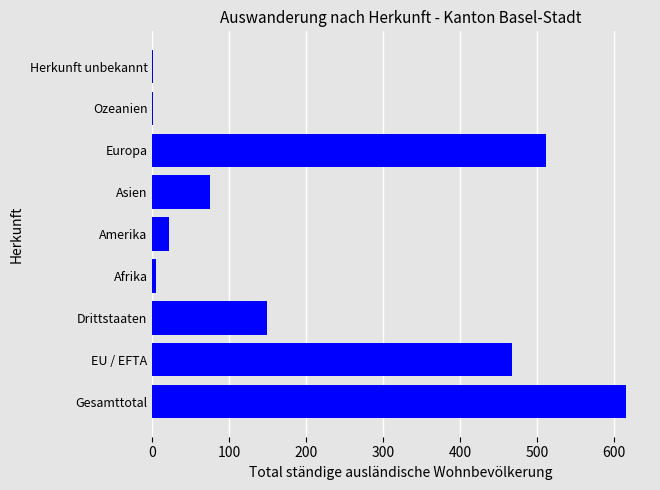

Between Herkunft unbekannt and Europa, which is larger?

Europa